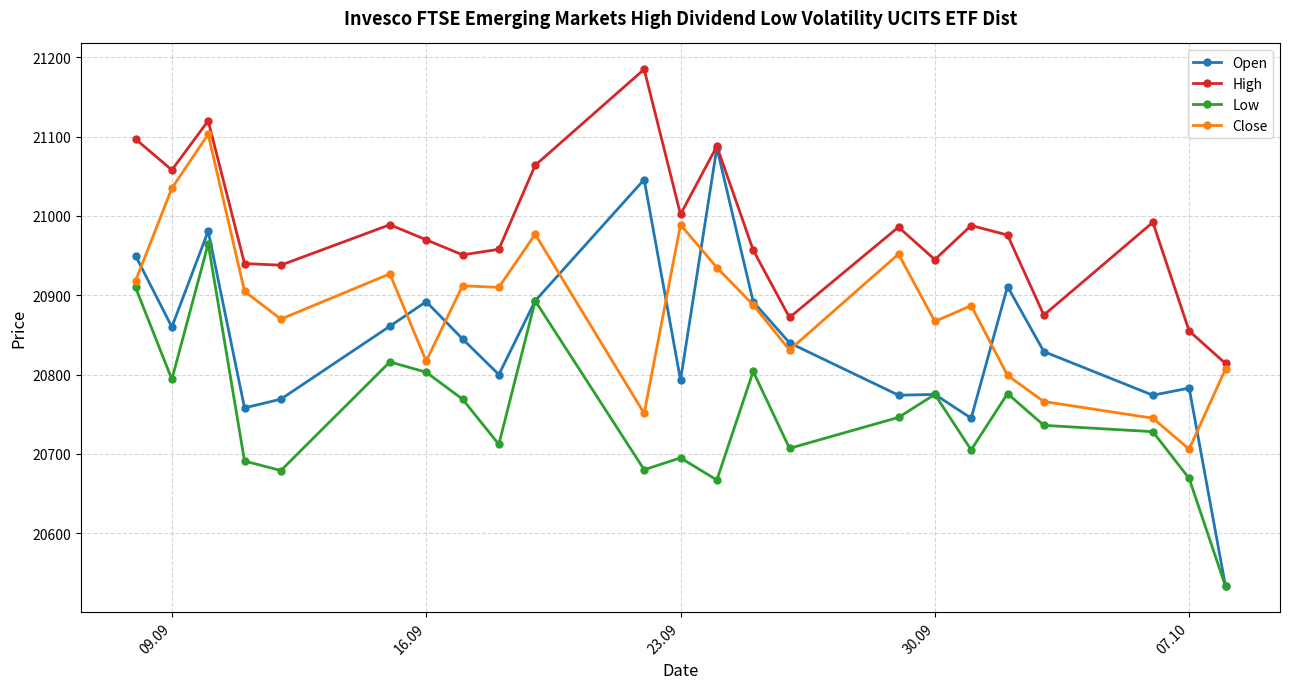

True or false: Low and High cross at least once.

False